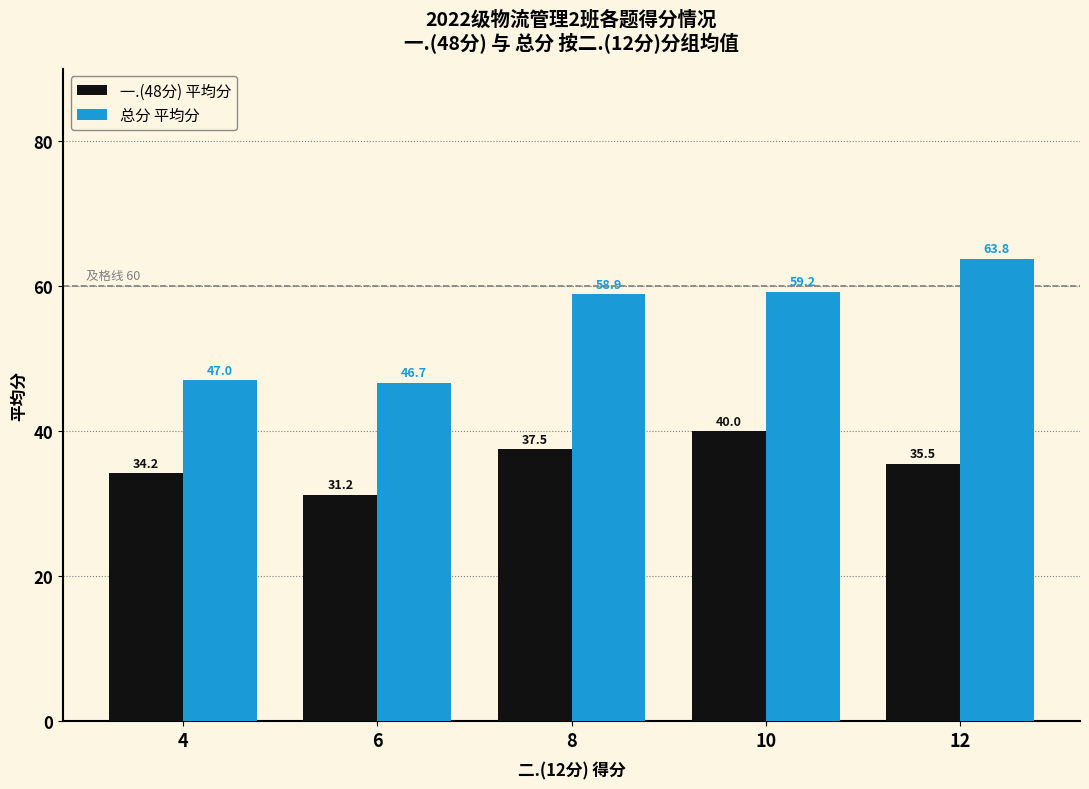

What is the value of the 总分 平均分 bar at the 1st from the left?

47.0